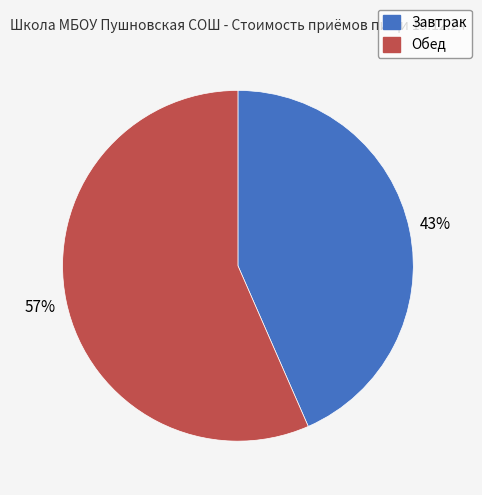

Does Обед represent more than half of the total?

Yes